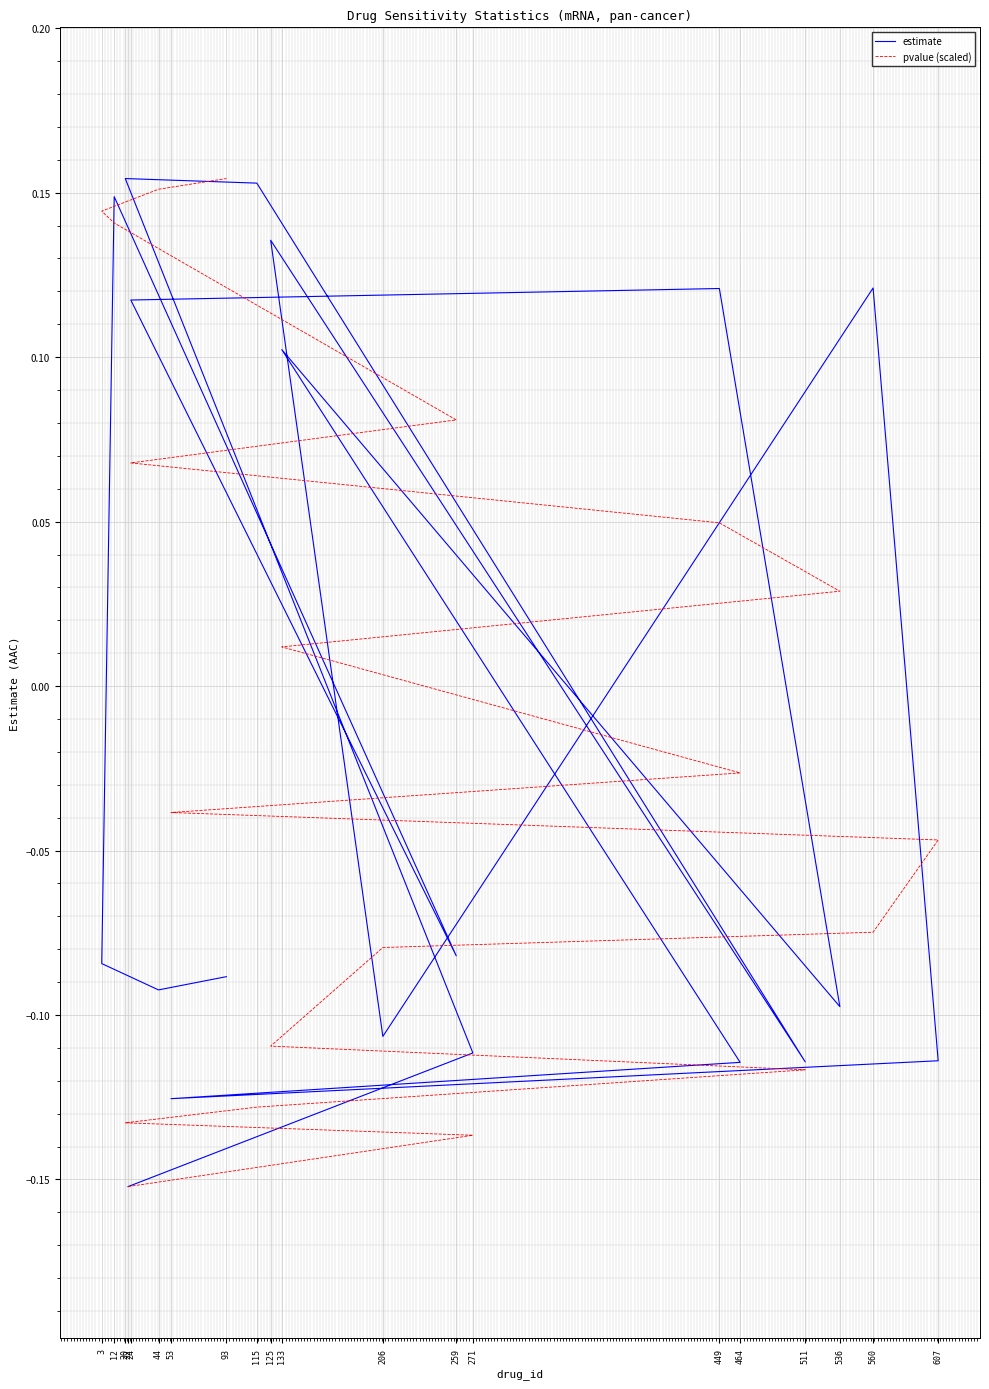

Which series has the widest spread of values?

estimate